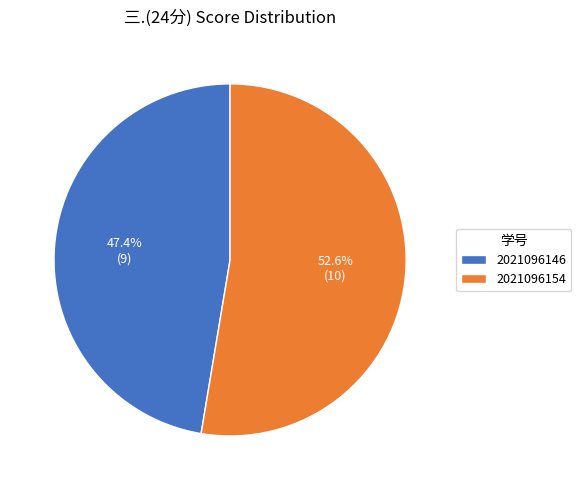

What is the smallest slice in the pie chart?

2021096146